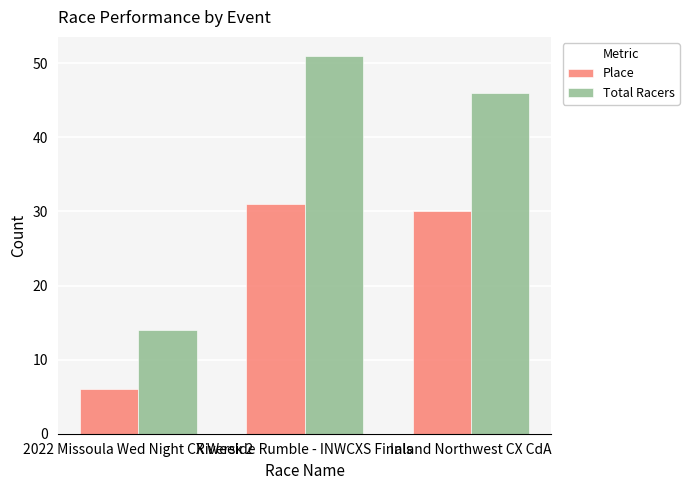

Count the number of categories in the chart.

3